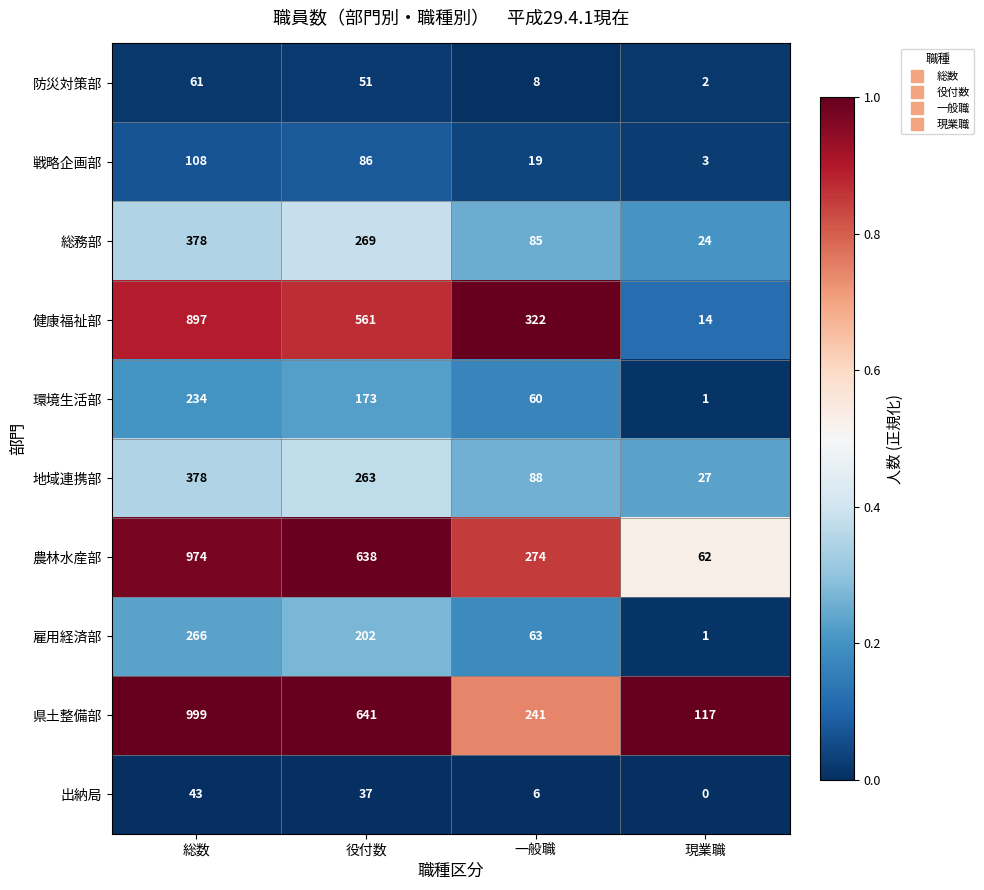

The 戦略企画部 series shows 8 at 一般職. True or false?

False